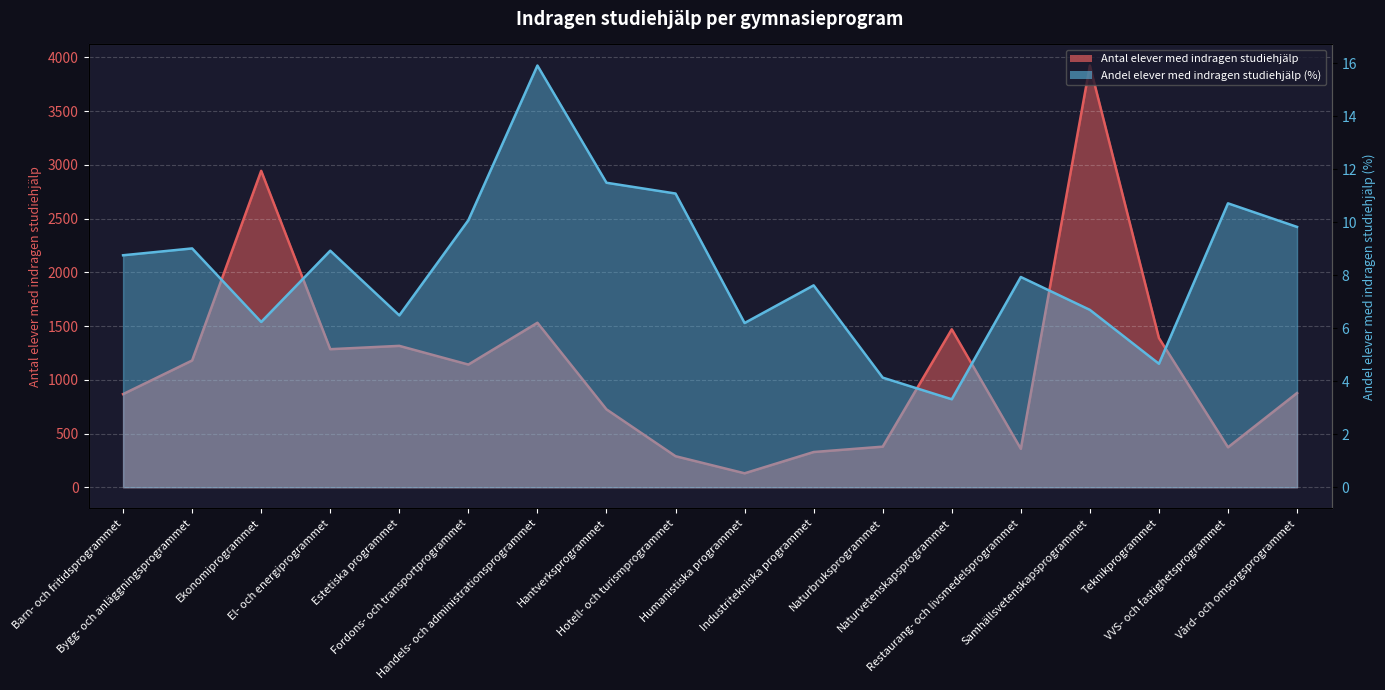

The Andel elever med indragen studiehjälp series shows 6.7 at Samhällsvetenskapsprogrammet. True or false?

True